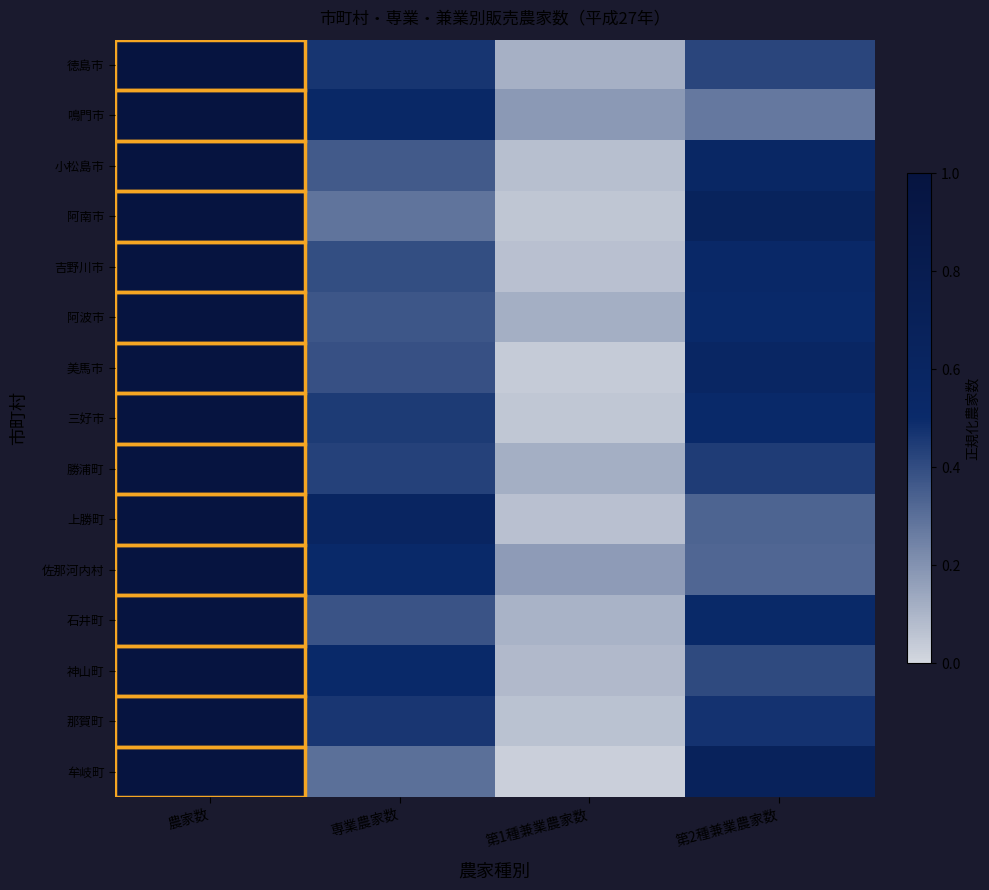

At 第2種兼業農家数, list the series in order from smallest to largest.

鳴門市, 佐那河内村, 上勝町, 神山町, 徳島市, 勝浦町, 那賀町, 三好市, 阿波市, 石井町, 吉野川市, 小松島市, 美馬市, 阿南市, 牟岐町